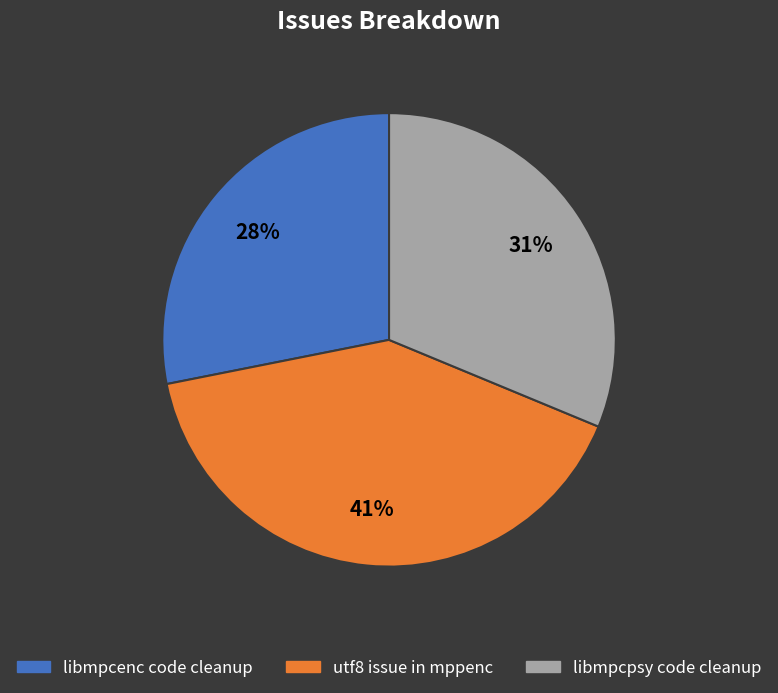

Approximately how many times larger is the value at libmpcenc code cleanup compared to libmpcpsy code cleanup?

0.9